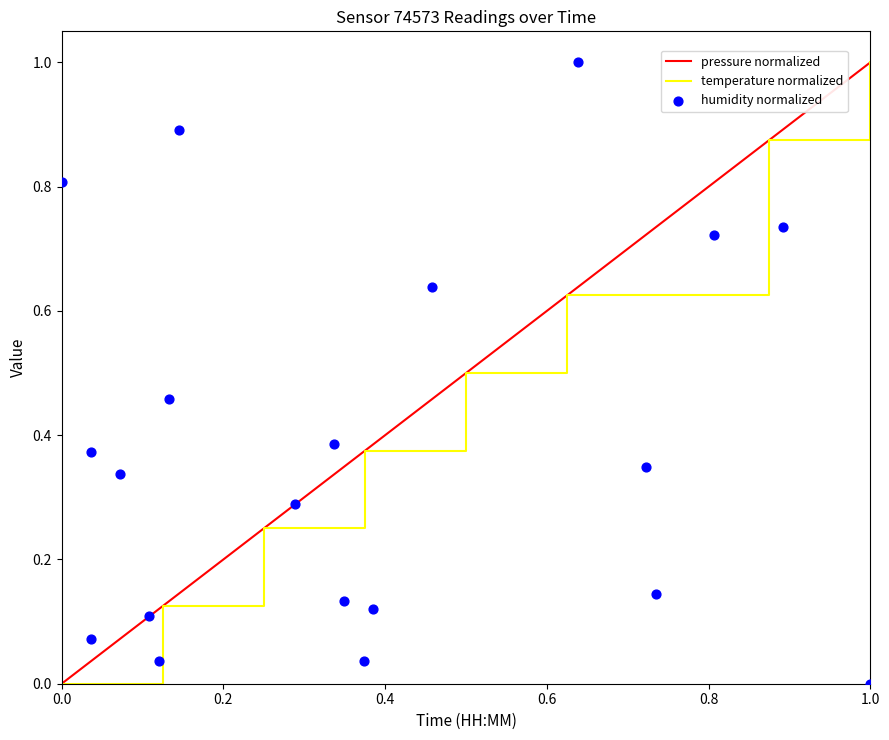

What are all the series names shown in the legend?

pressure normalized, temperature normalized, humidity normalized